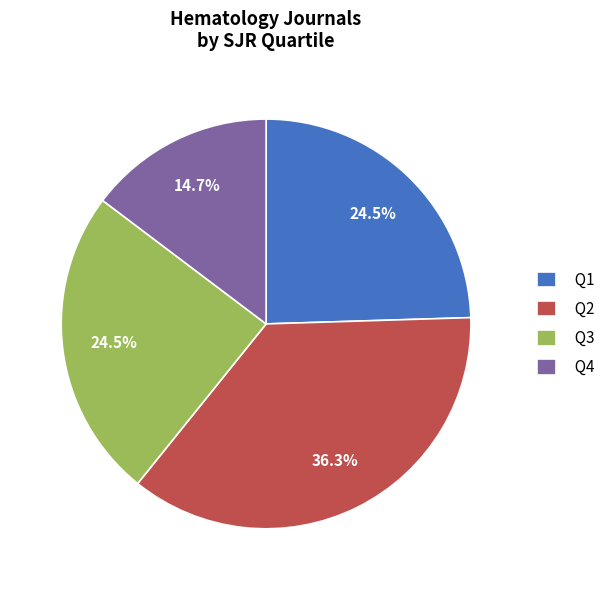

Is there any slice that represents more than half of the pie?

No